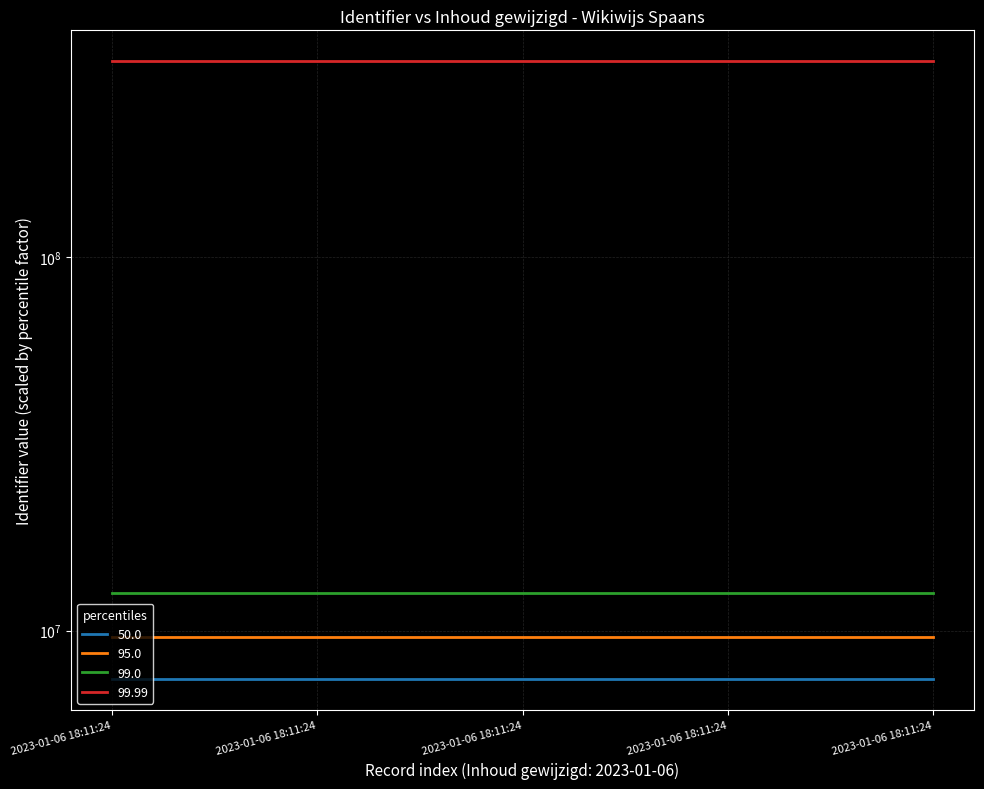

How many lines are shown in the chart?

4